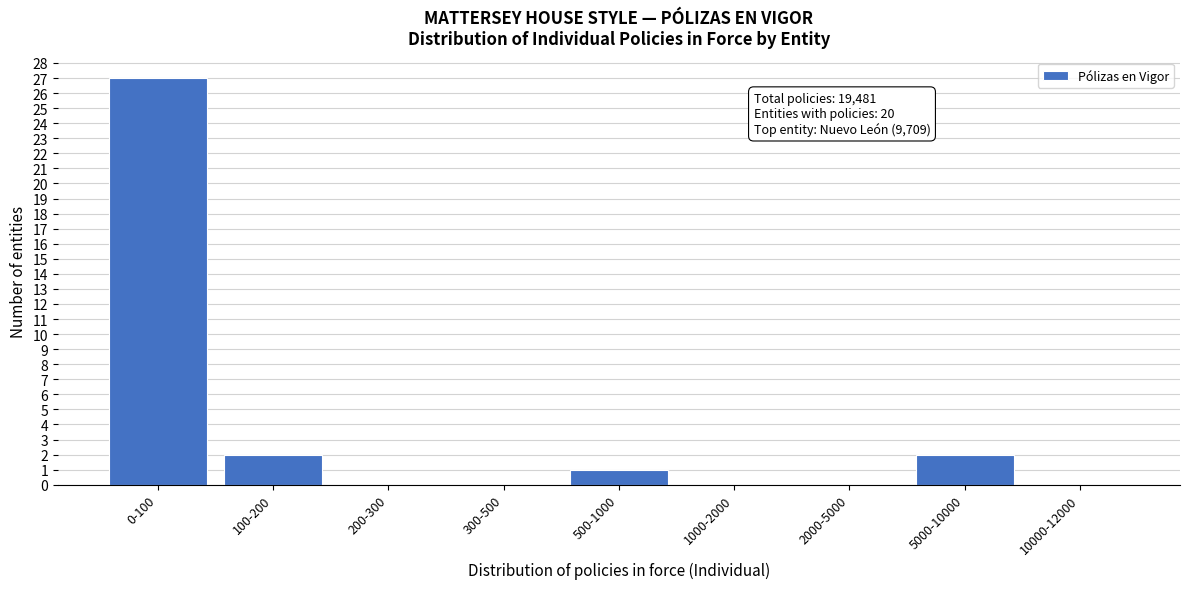

Reading left to right, transcribe all the data shown in this chart.

0-100=27	100-200=2	200-300=0	300-500=0	500-1000=1	1000-2000=0	2000-5000=0	5000-10000=2	10000-12000=0